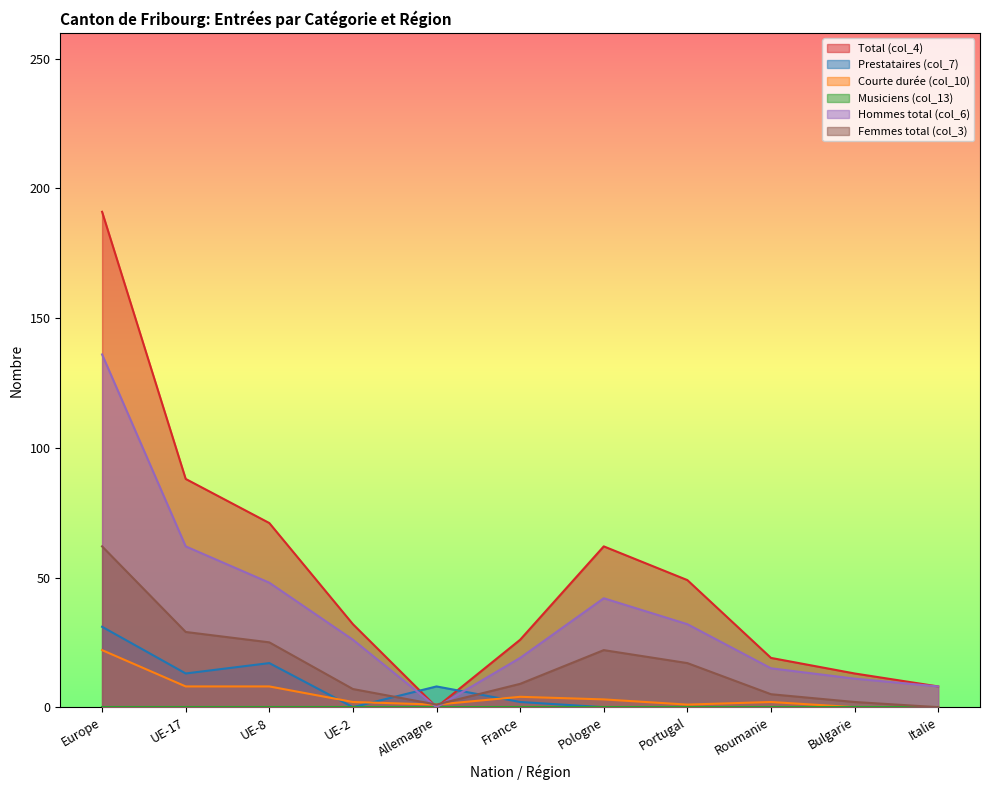

How many lines are shown in the chart?

6